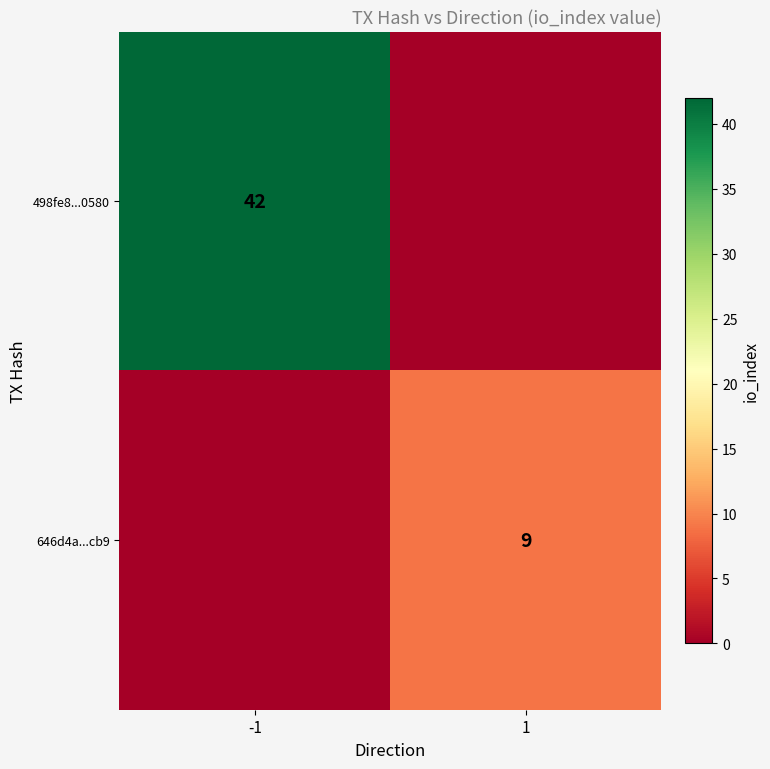

Is it true that 646d4a...cb9 equals 5 at 1?

False